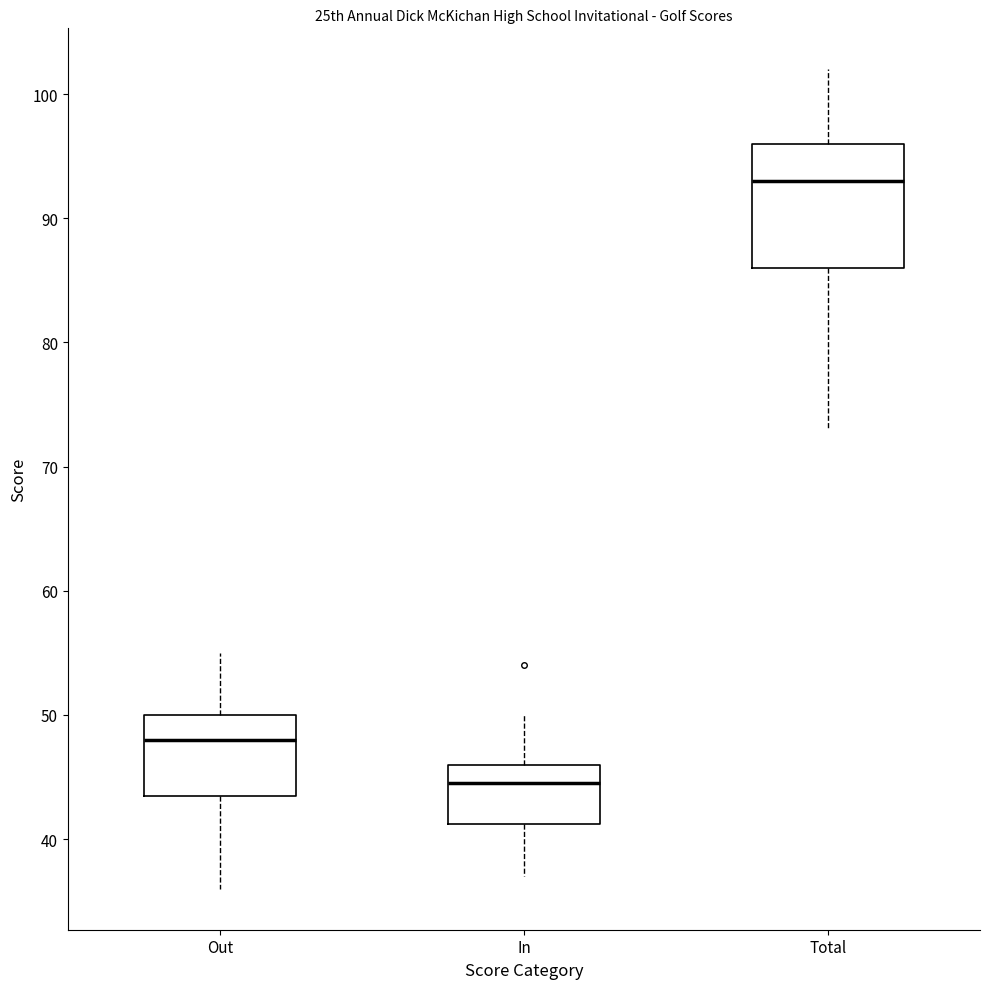

Comparing the boxes themselves (not the whiskers), which one is the tallest?

Total